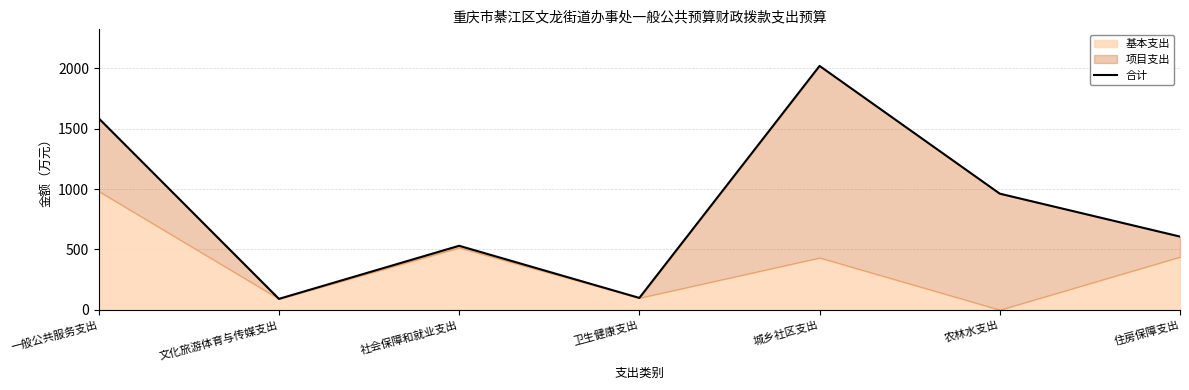

How many data points are less than 606?

3